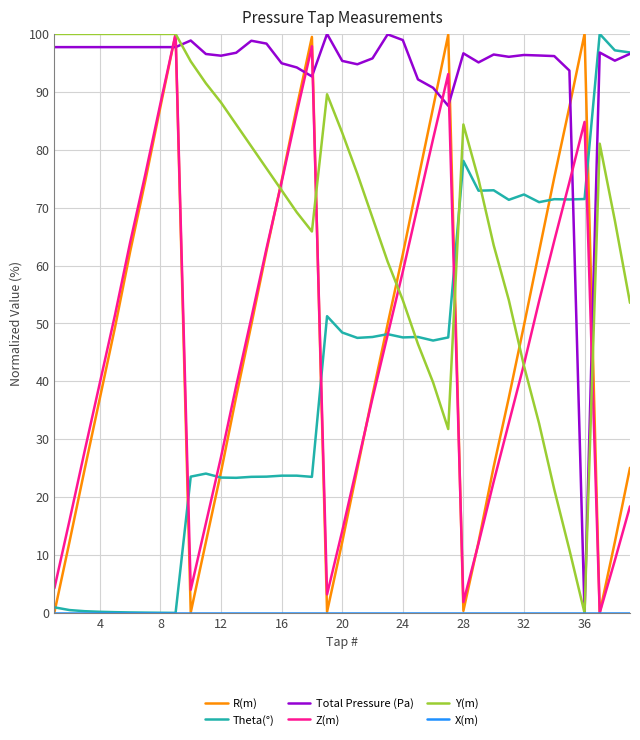

Which series has the largest total across all categories?

Total Pressure (Pa)